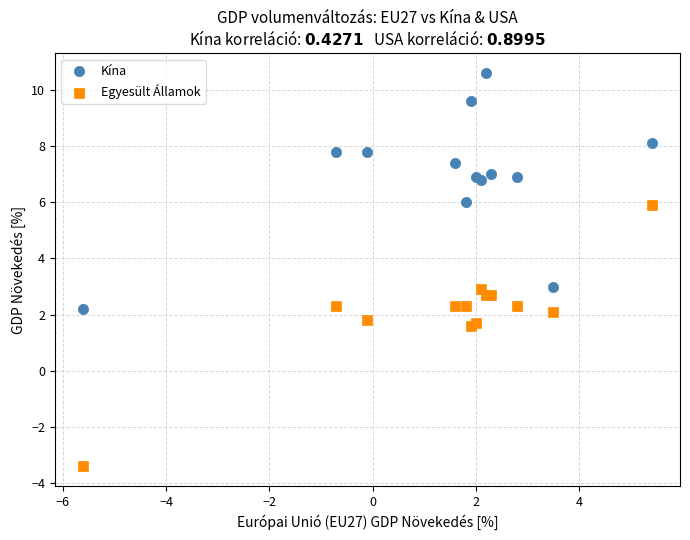

Which series reaches the minimum Y coordinate?

Egyesült Államok